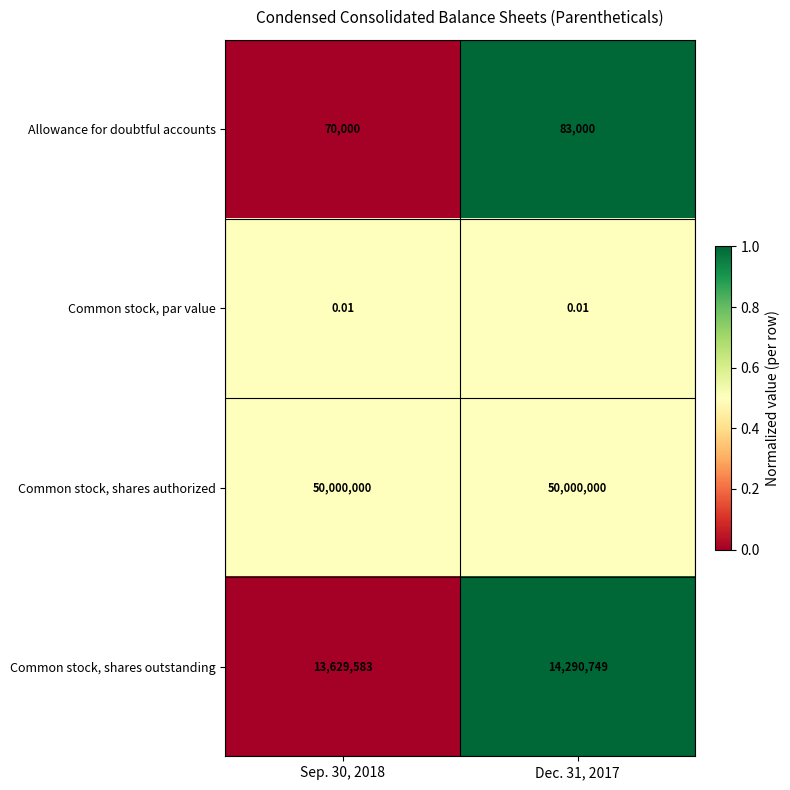

At Dec. 31, 2017, list the series in order from smallest to largest.

Common stock, par value, Allowance for doubtful accounts, Common stock, shares outstanding, Common stock, shares authorized